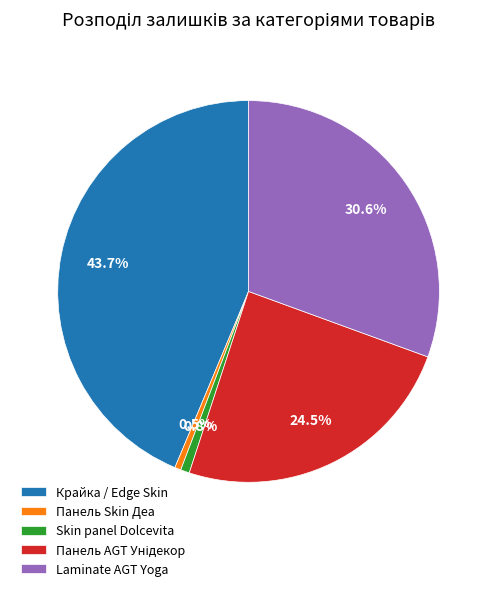

Which has a higher value, Laminate AGT Yoga or Панель Skin Деа?

Laminate AGT Yoga